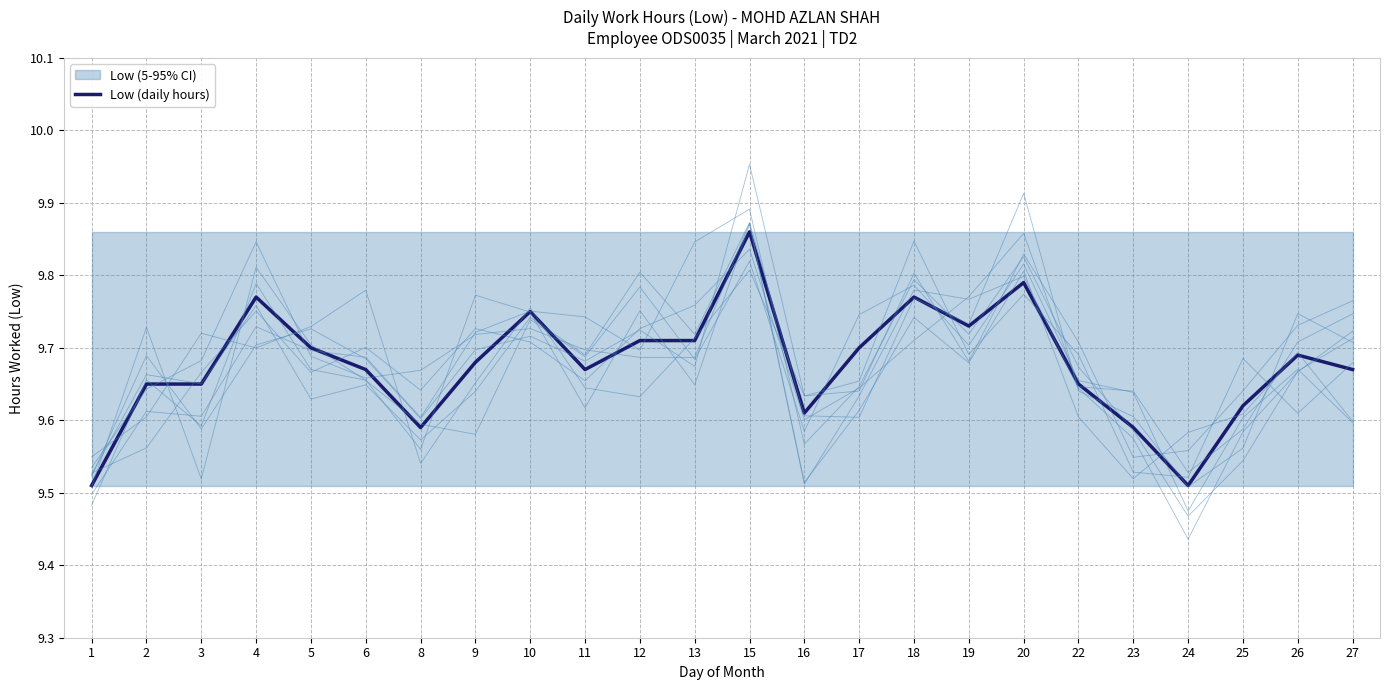

The value at 25 is 3.3. True or false?

False